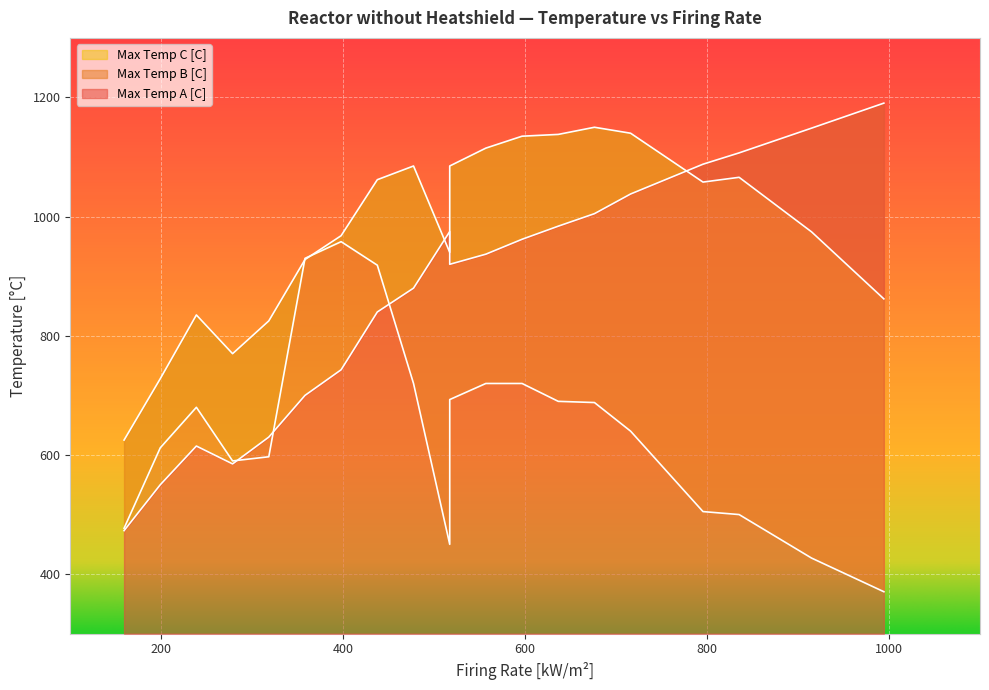

What is the difference between the Max Temp A [C] values at 9 and 17?

538.0